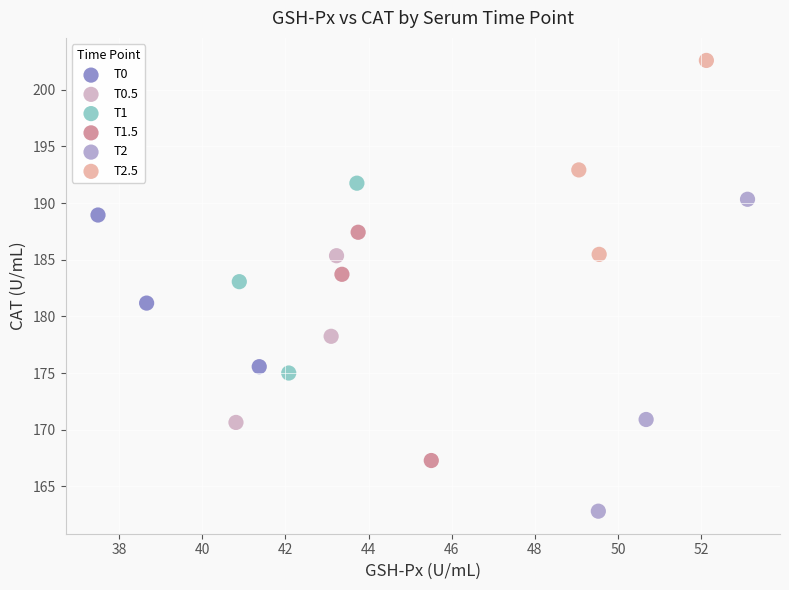

Which series has the largest Y range (max minus min)?

T2